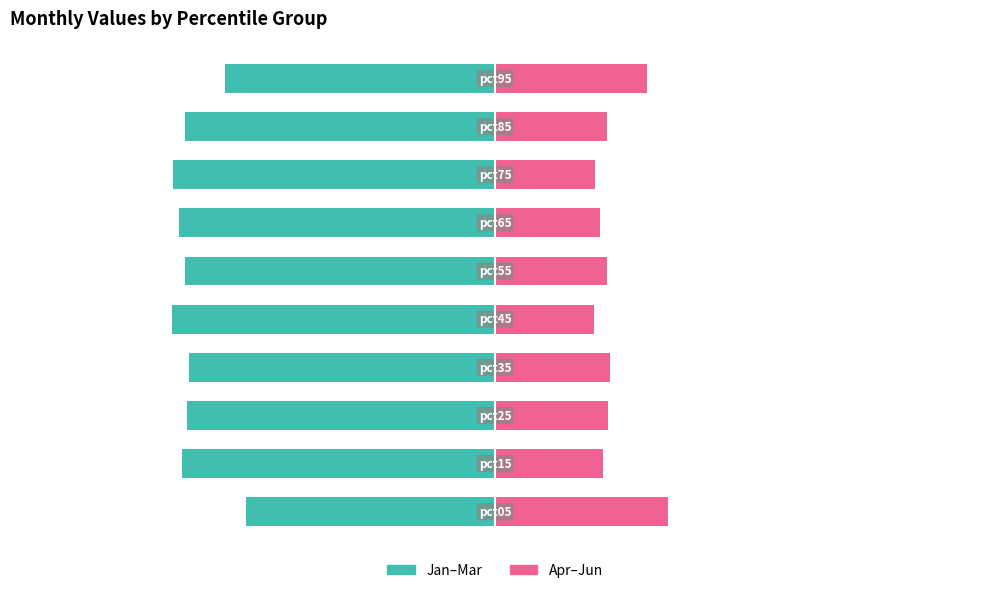

What are all the series names shown in the legend?

Jan-Mar (left), Apr-Jun (right)